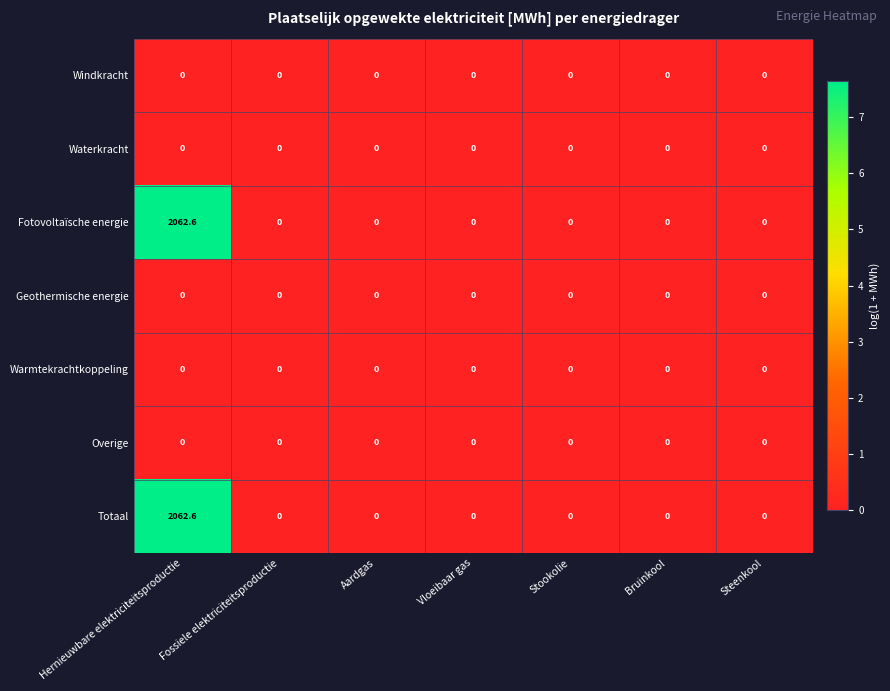

What is the sum of all Totaal values?

2062.6